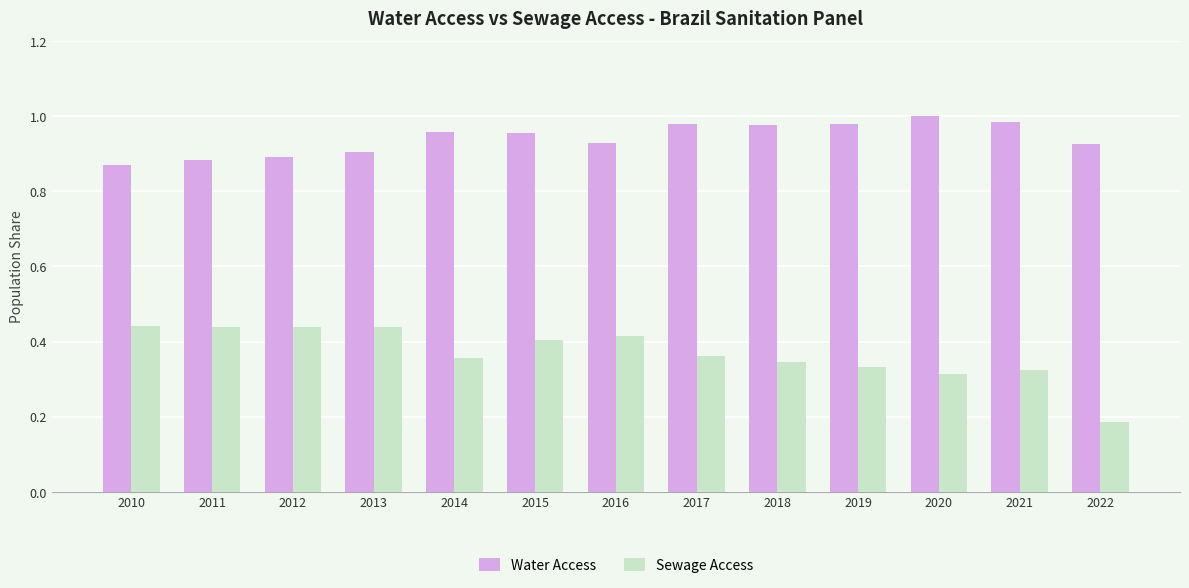

Which category has the lowest value across all series?

2022